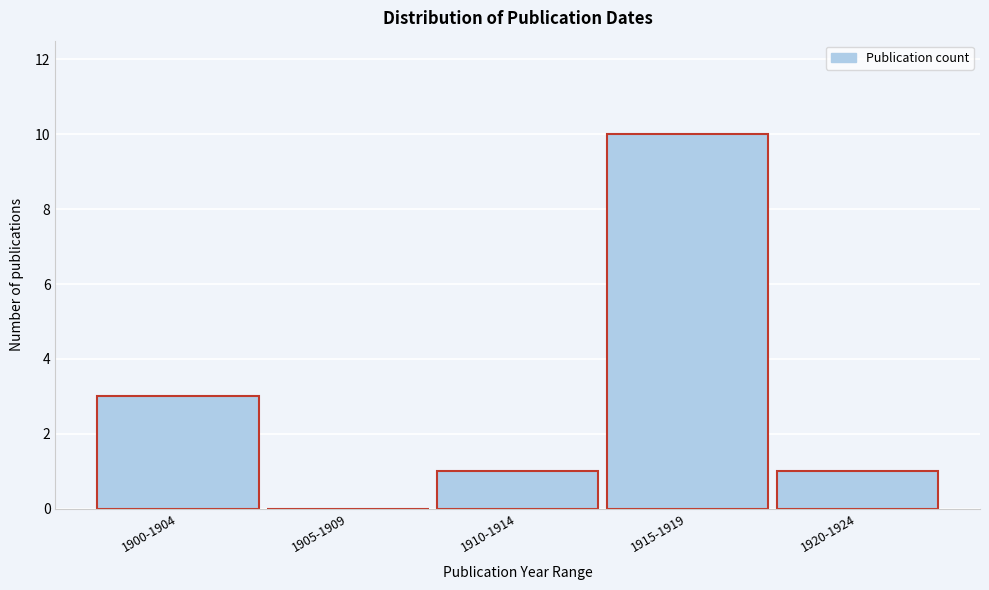

Reading right to left, what are all the values shown in this chart?

1920-1924=1	1915-1919=10	1910-1914=1	1905-1909=0	1900-1904=3